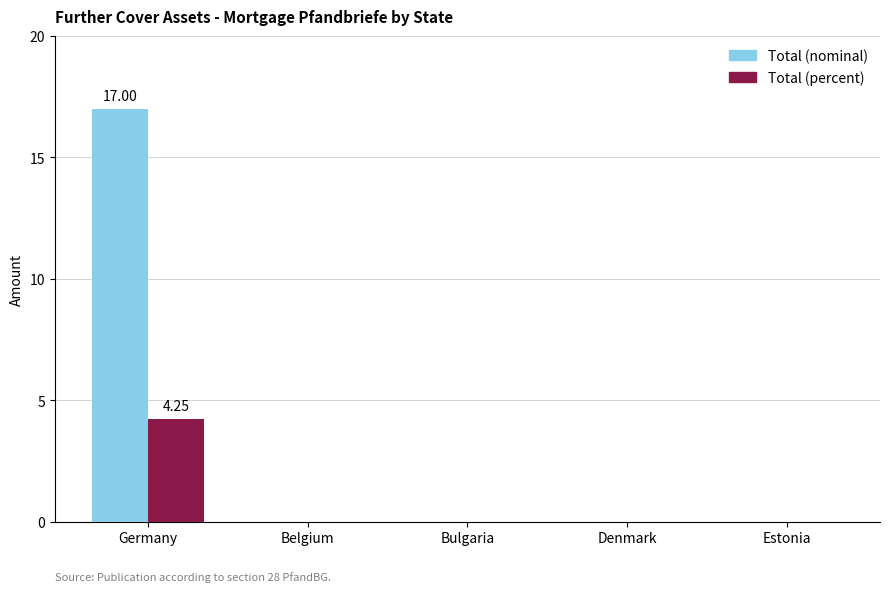

Which category has the highest value in the Total (percent) series?

Germany